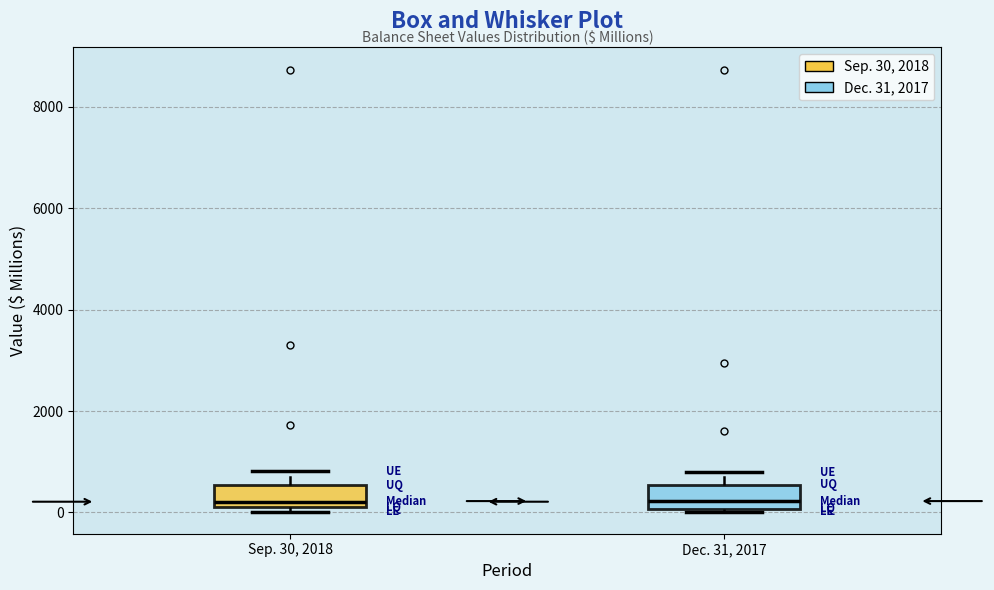

Where is the lower edge of the box for Dec. 31, 2017 on the y-axis? The values are not printed on the chart, so give them approximately, as read against the axis.

0